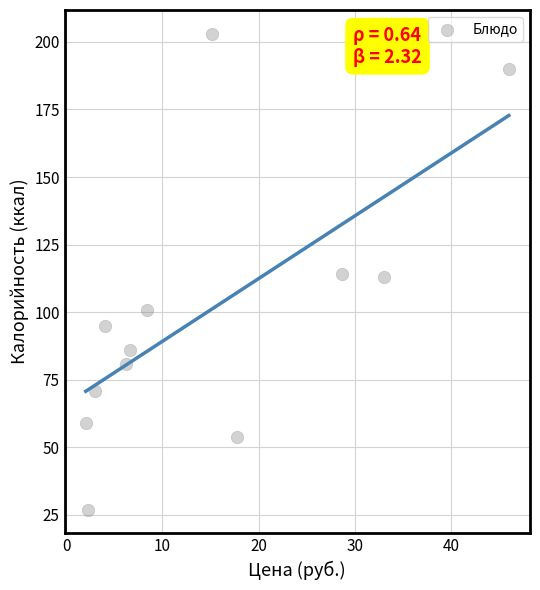

What is the average Y value?

100